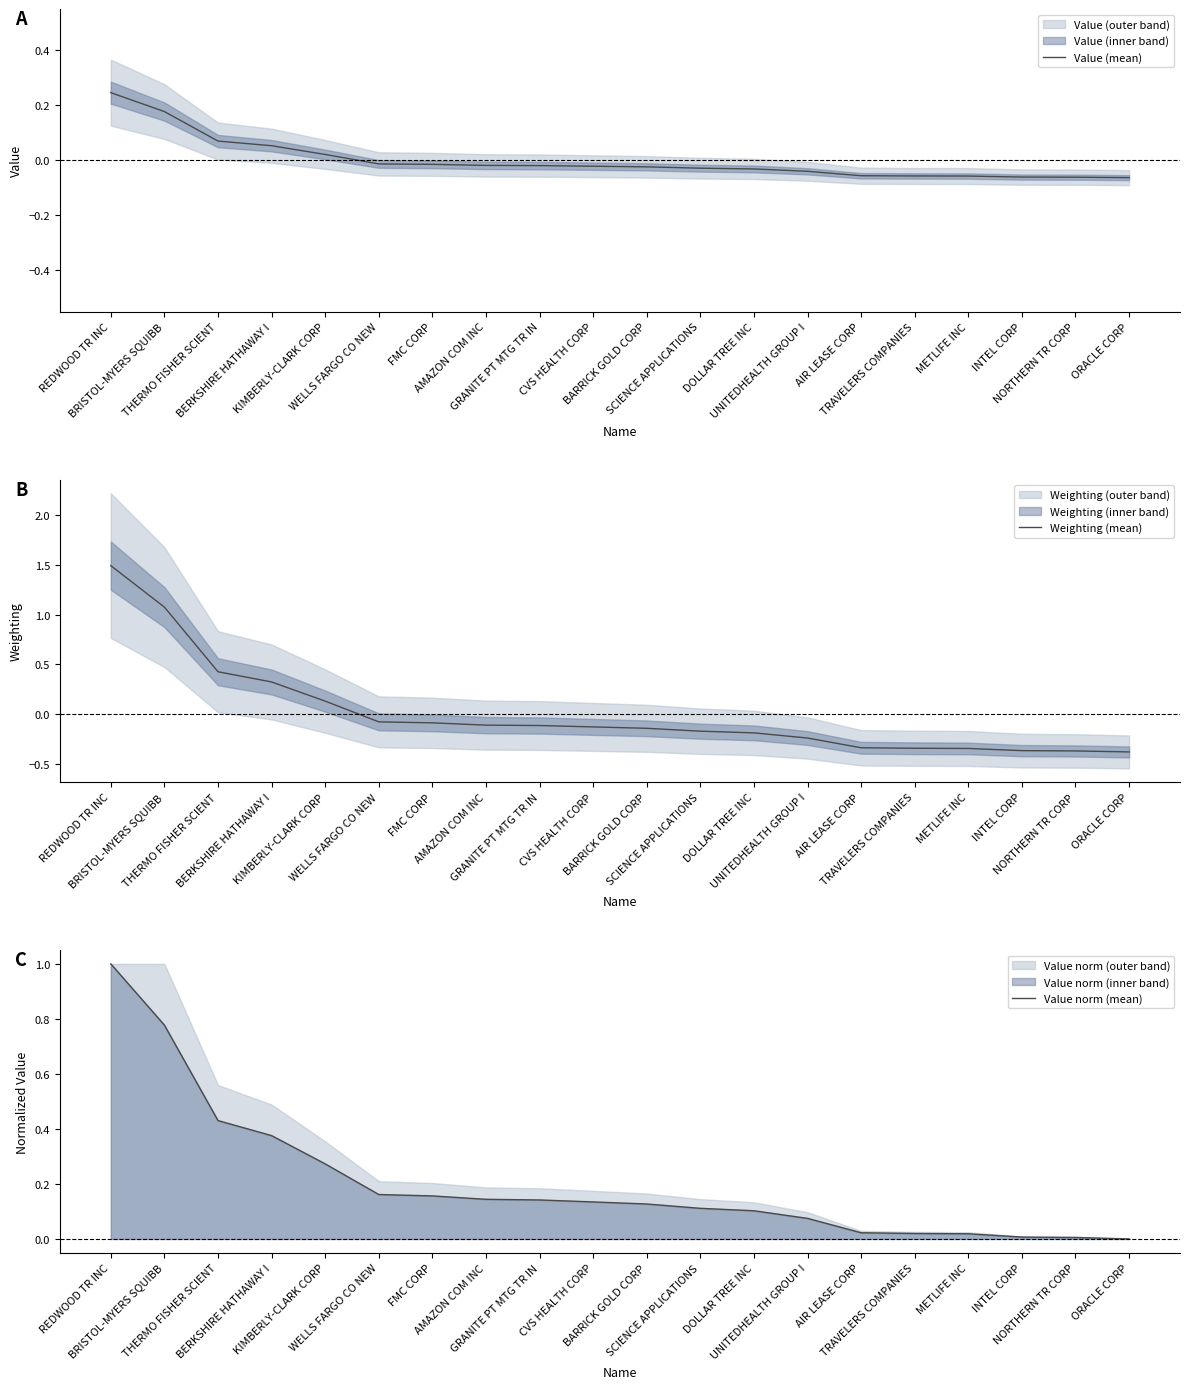

What is the value of the Value norm (mean) point at the 5th from the left?

0.3